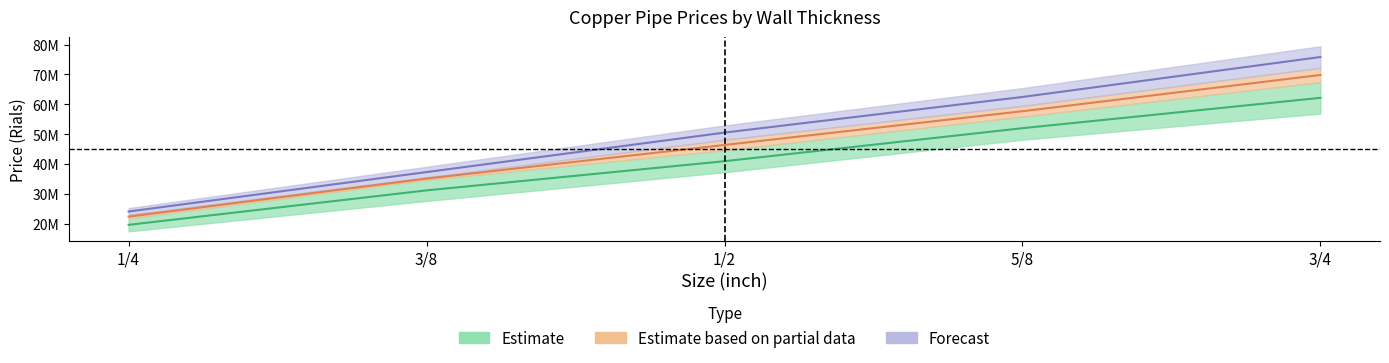

True or false: 0.81 and 0.75 cross at least once.

False